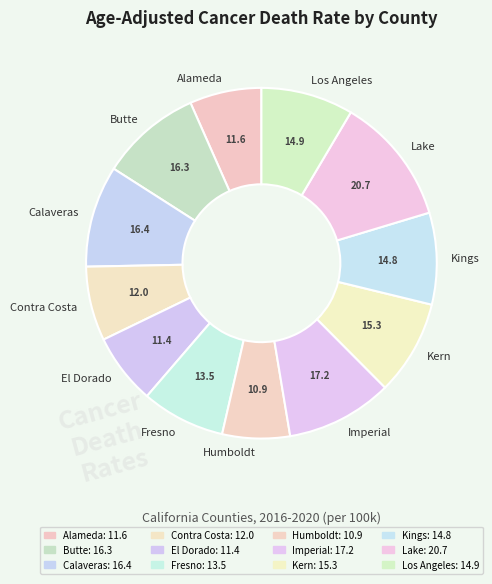

Is it true that Kings is 8% of the pie?

True